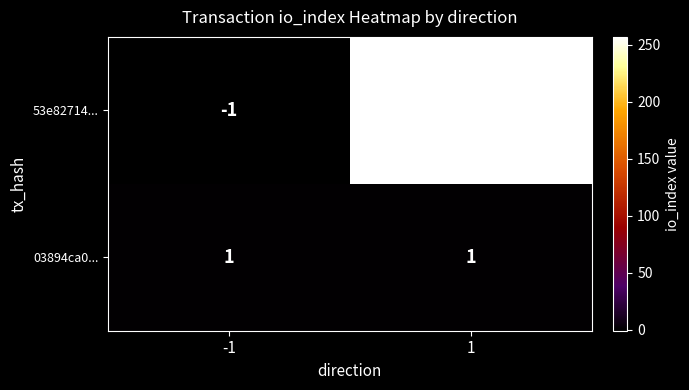

At which category does the chart reach its peak across all series?

1